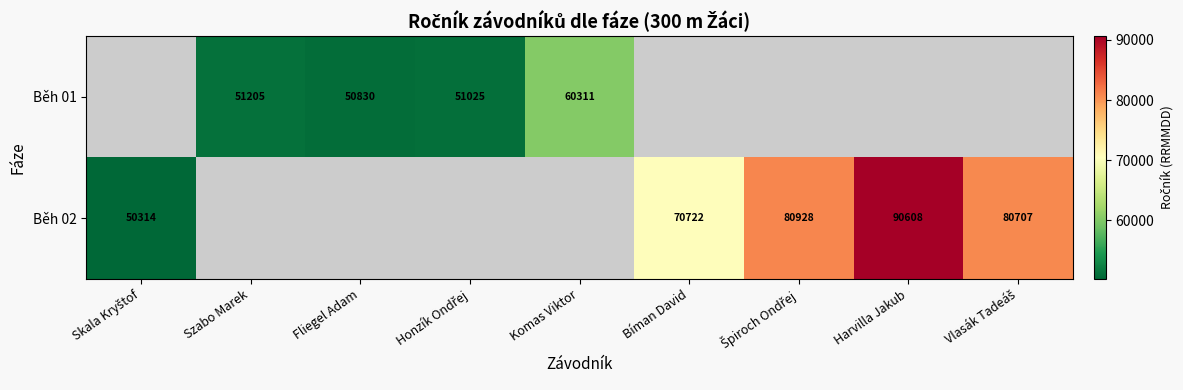

How many categories are shown in the chart?

9